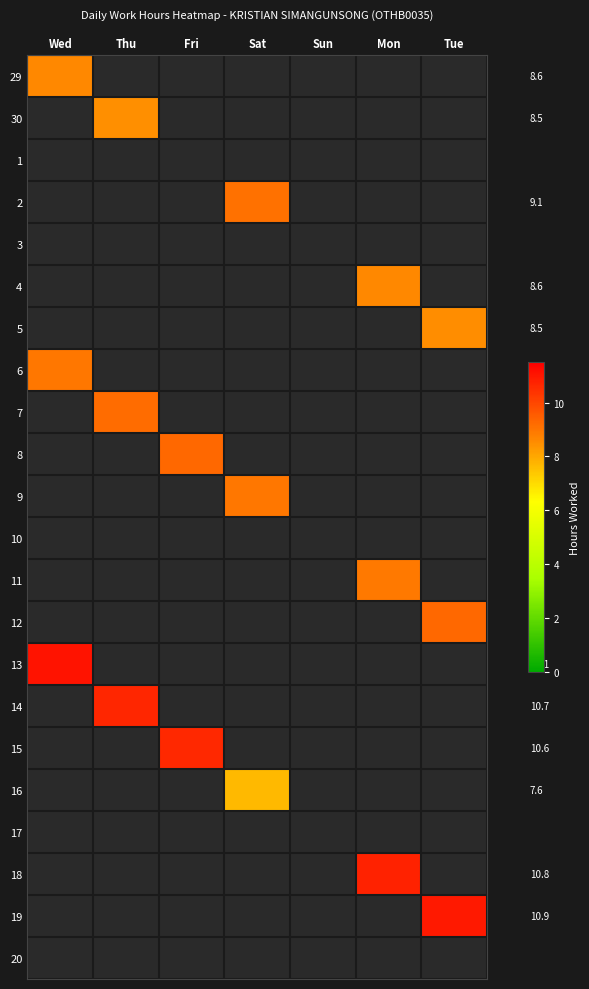

How many data points does each series have?

7